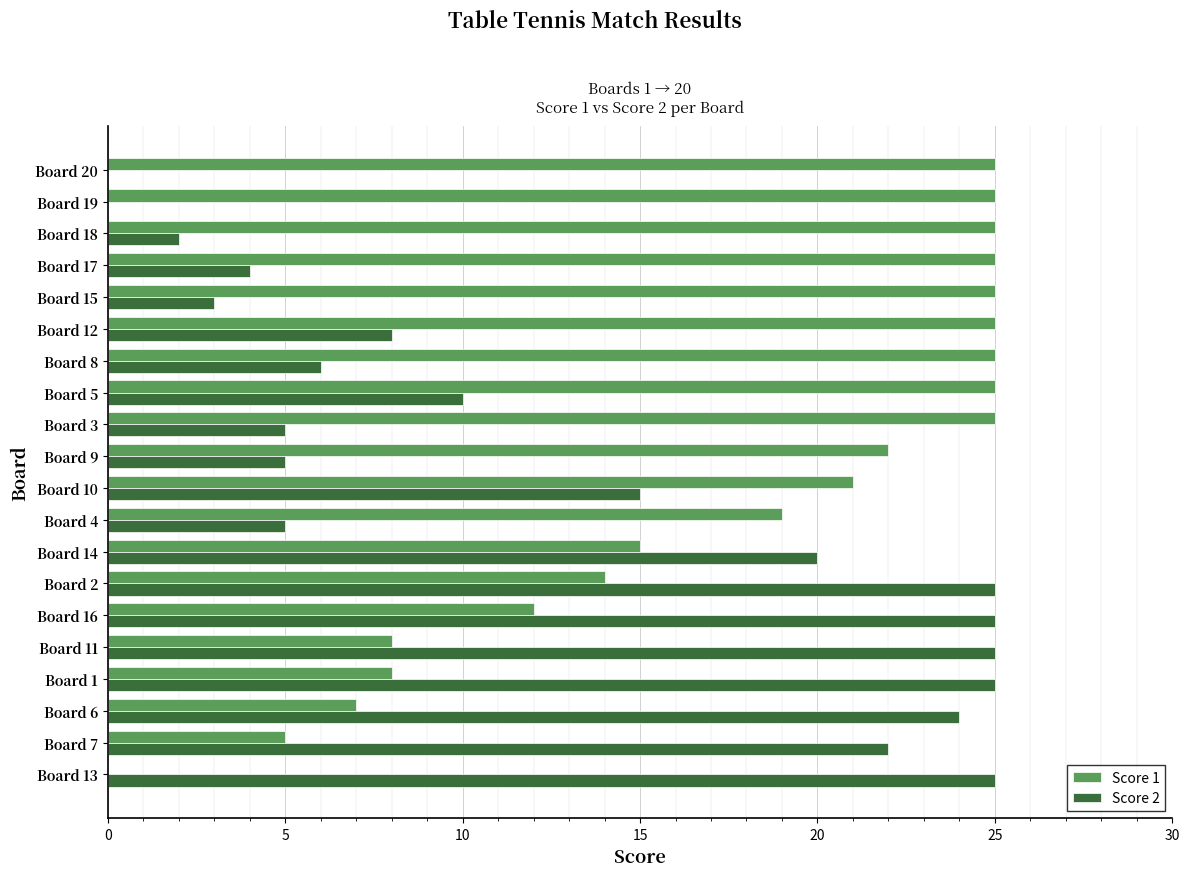

Is it true that Score 1 equals 12 at Board 16?

True